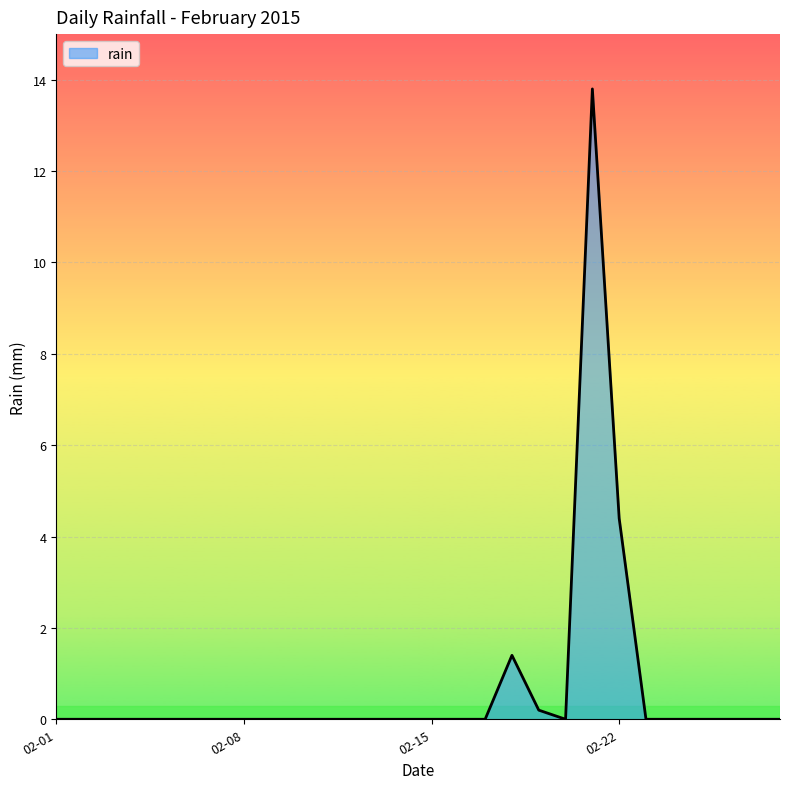

What is the maximum value shown in the chart?

13.8